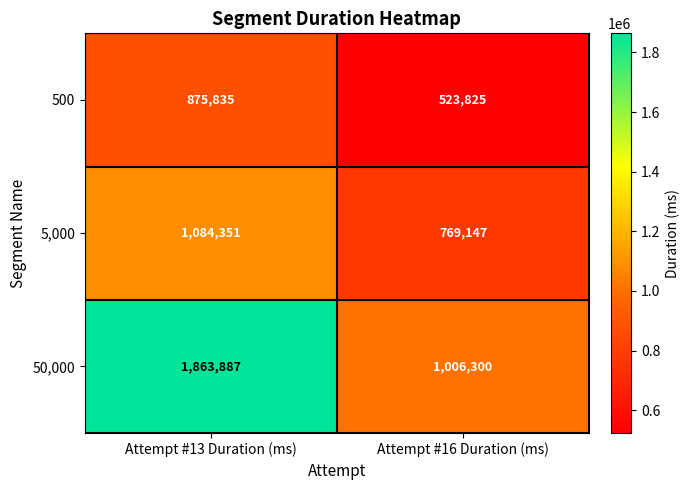

What is the spread (max minus min) of values at Attempt #16 Duration (ms)?

482475